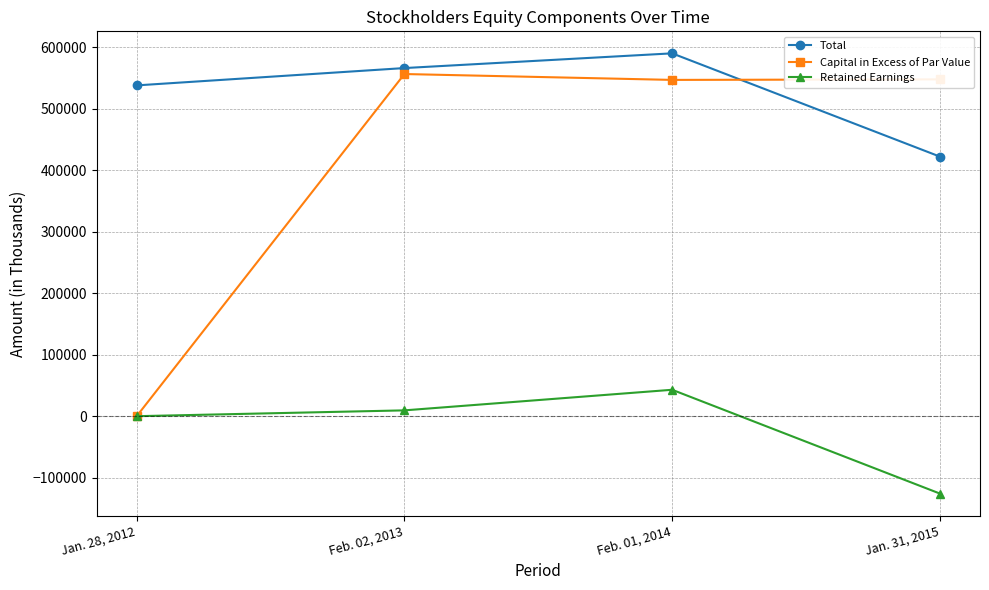

The value of Capital in Excess of Par Value at Feb. 01, 2014 is 826591. True or false?

False